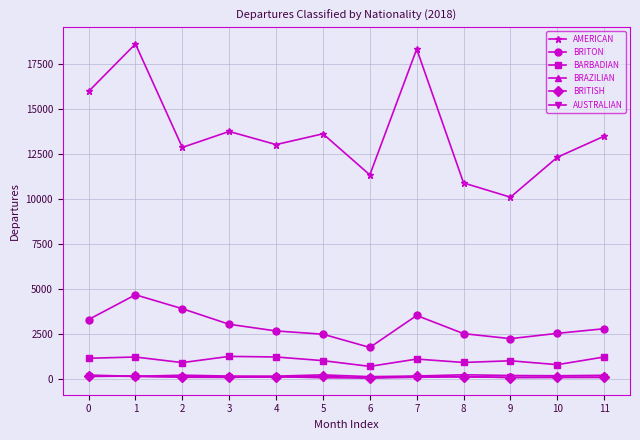

The BRITON series shows 3883 at 11. True or false?

False